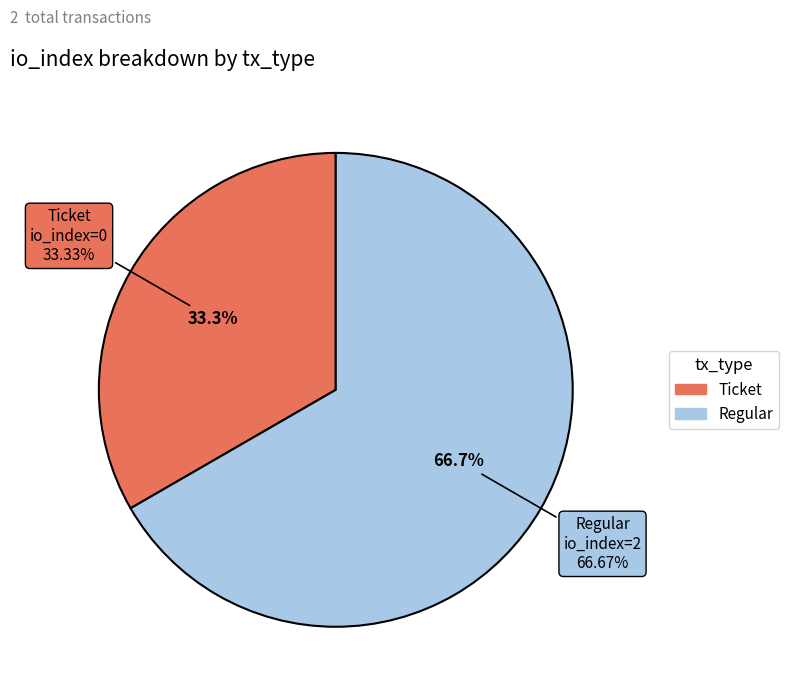

Between tx_type: Ticket (io_index=0) and tx_type: Regular (io_index=2), which is larger?

tx_type: Regular (io_index=2)